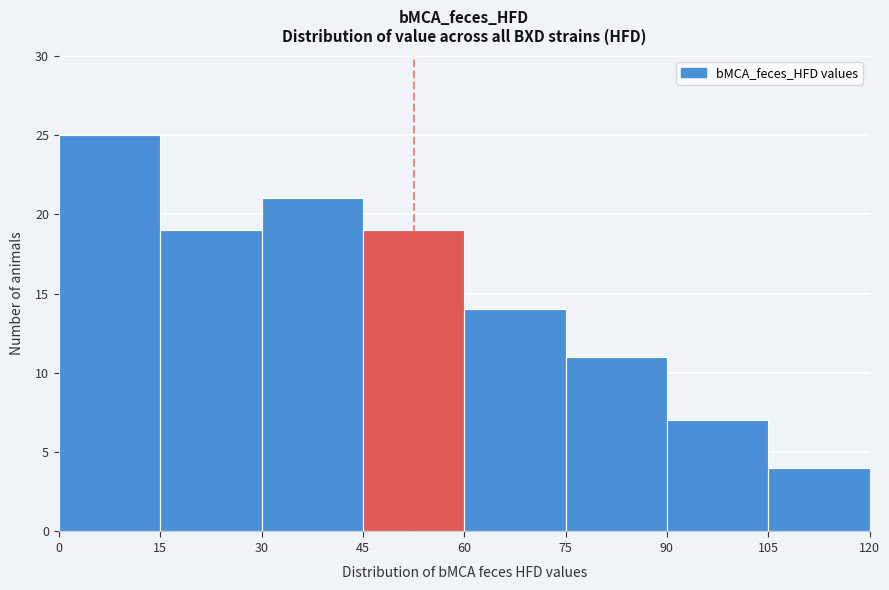

Reading left to right, list every bar in this chart as the range it spans on the x-axis followed by its height. The values are not printed on the chart, so give them approximately, as read against the axis.

0 to 15: 25
15 to 30: 19
30 to 45: 21
45 to 60: 19
60 to 75: 14
75 to 90: 11
90 to 105: 7
105 to 120: 4